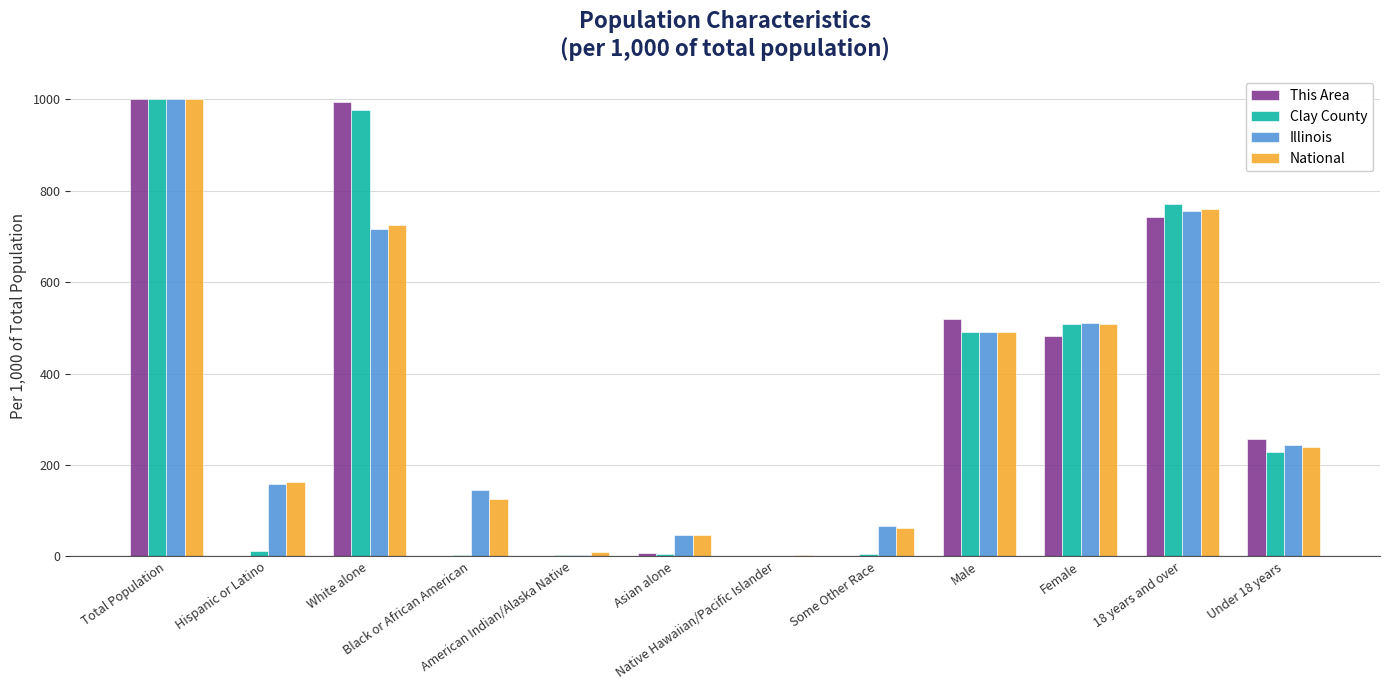

What is the greatest value displayed?

1000.0